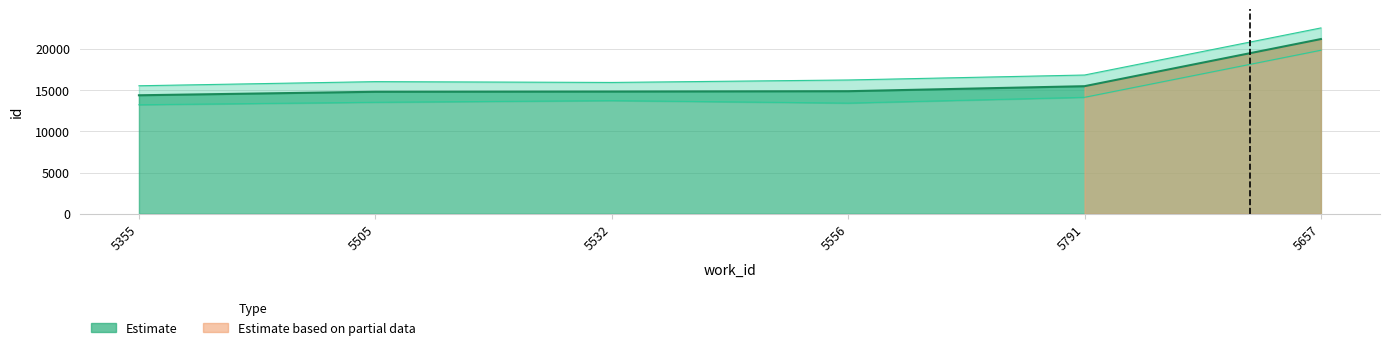

The value of Estimate based on partial data at 5791 is 26821. True or false?

False